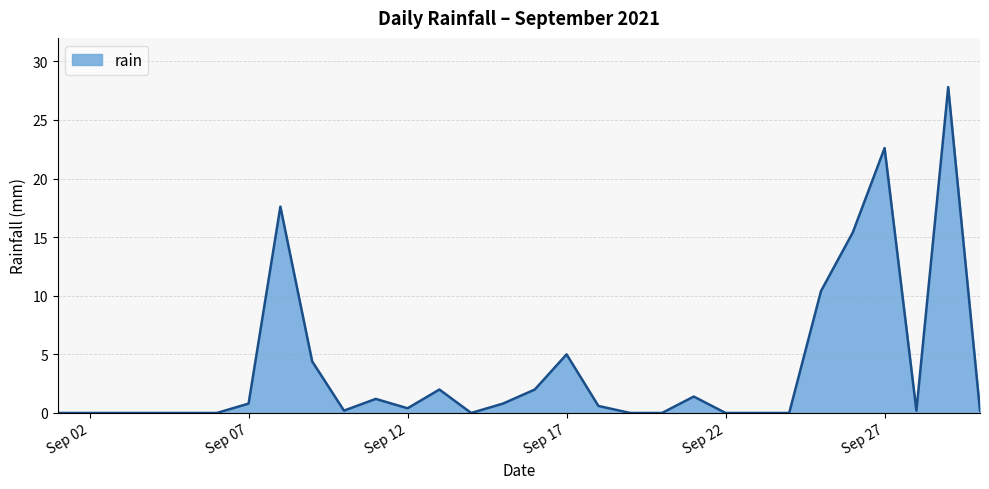

What is the difference between the maximum and minimum values?

27.8